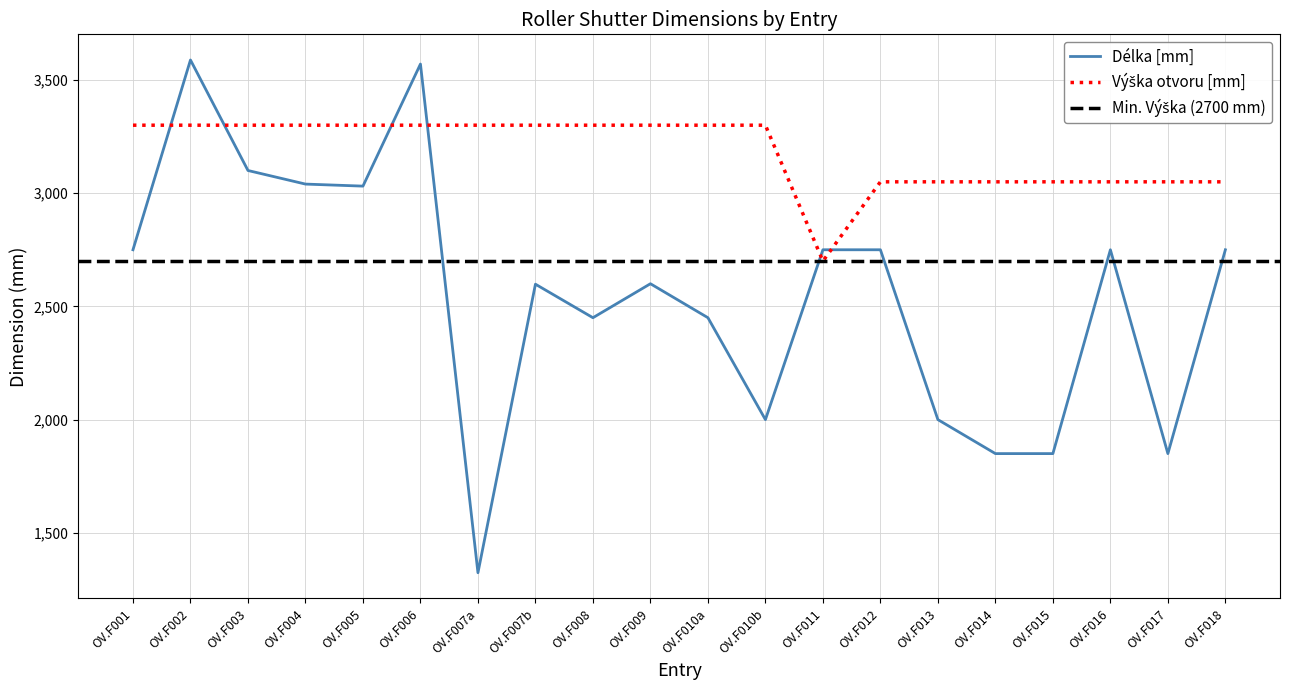

Which has a higher value, OV.F001 or OV.F006?

OV.F006